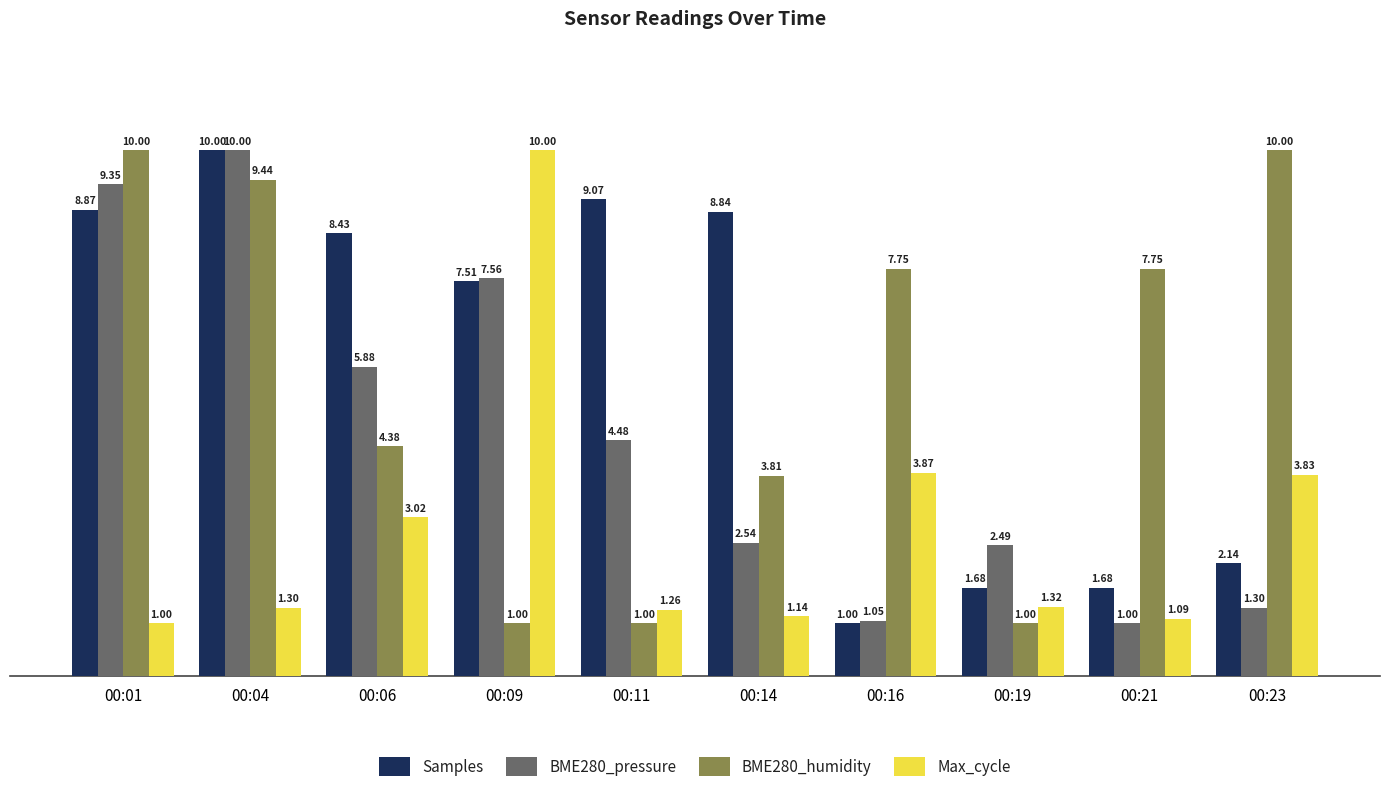

Is the value of BME280_humidity at 00:01 greater than the value of Samples at 00:09?

Yes